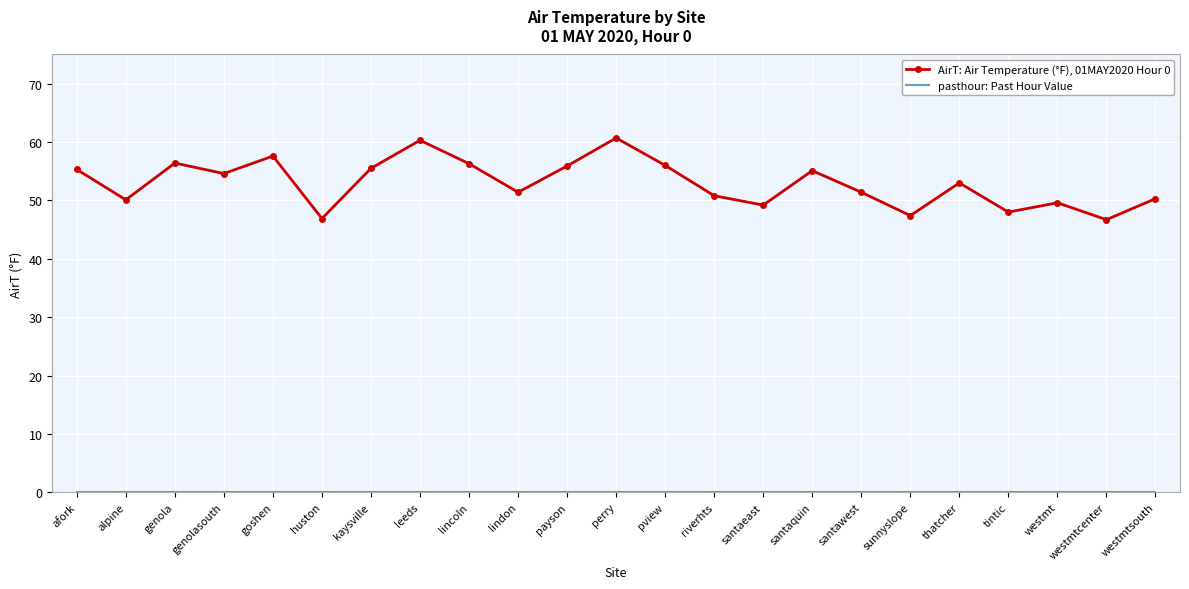

Which series has the largest range (max minus min)?

AirT: Air Temperature (°F), 01MAY2020 Hour 0